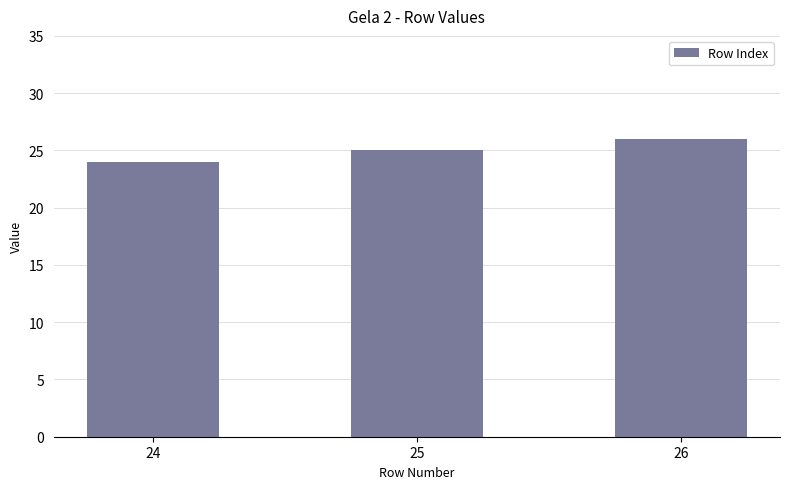

Rank the categories by value from lowest to highest.

24, 25, 26